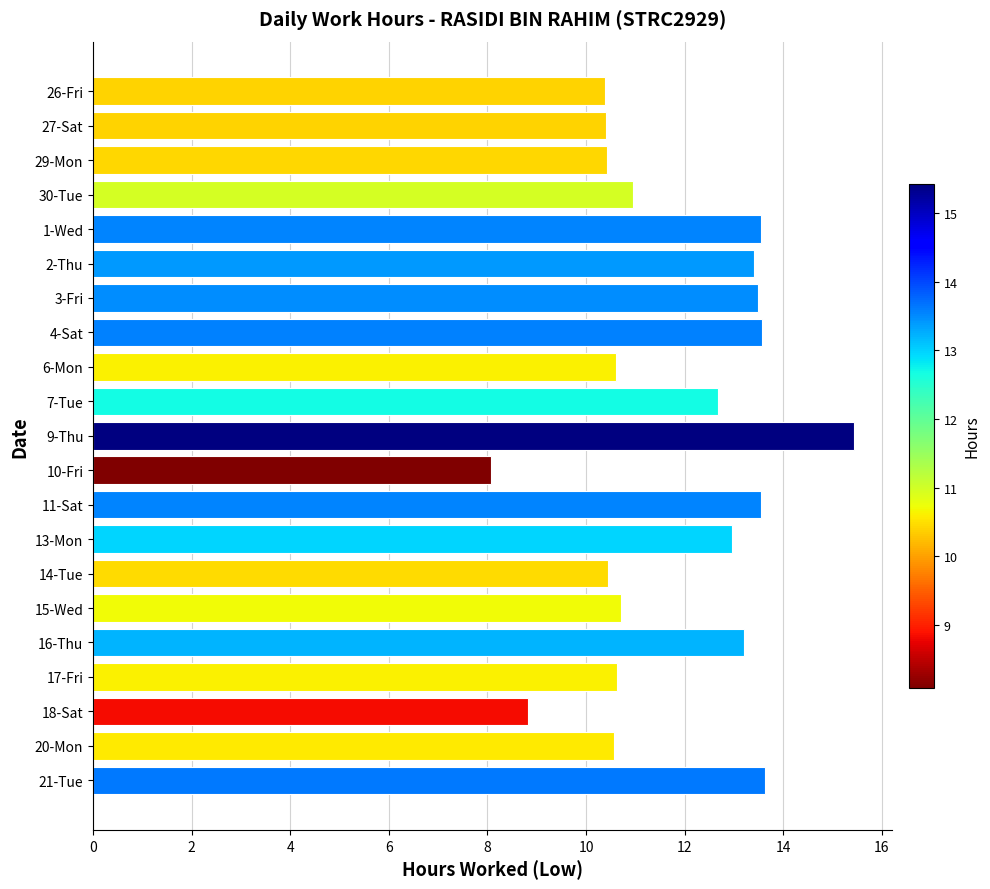

Which category has the highest value across all series?

9-Thu